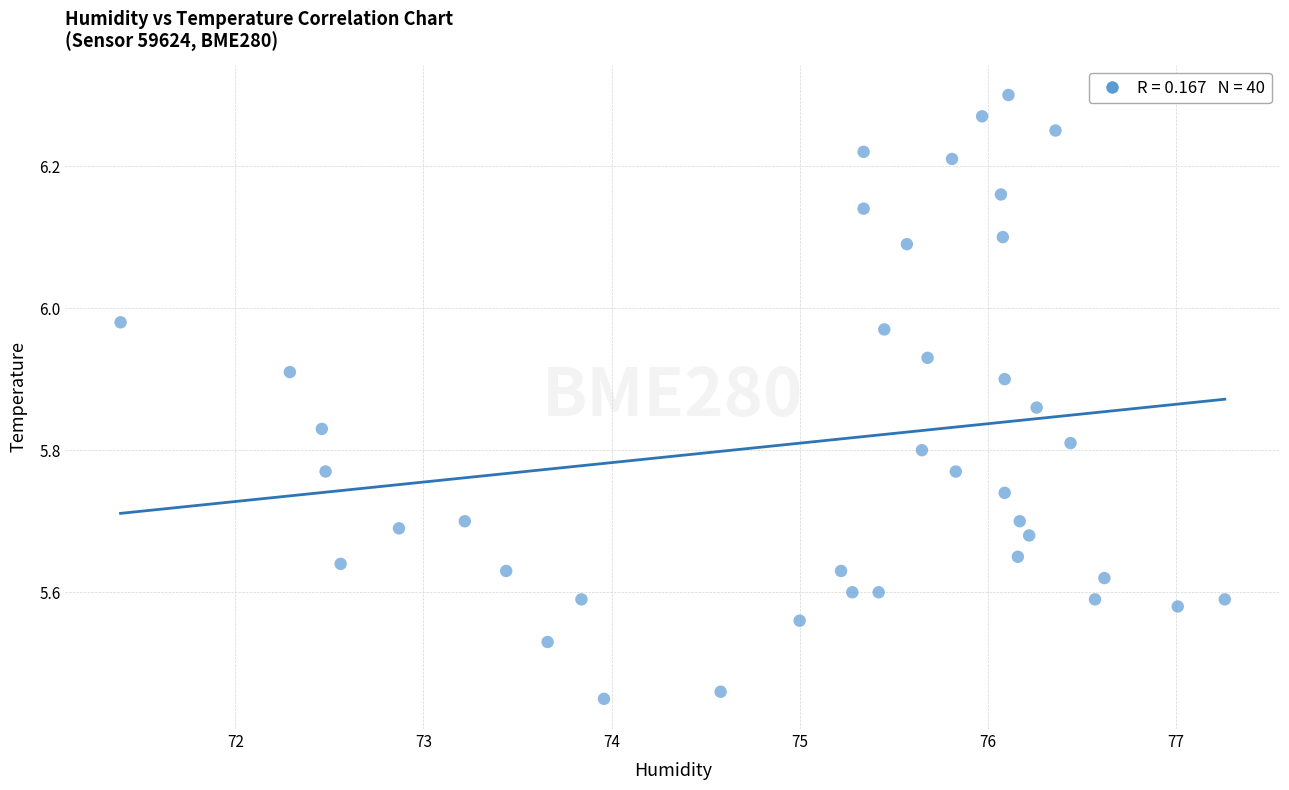

How many points are shown in the scatter plot?

40